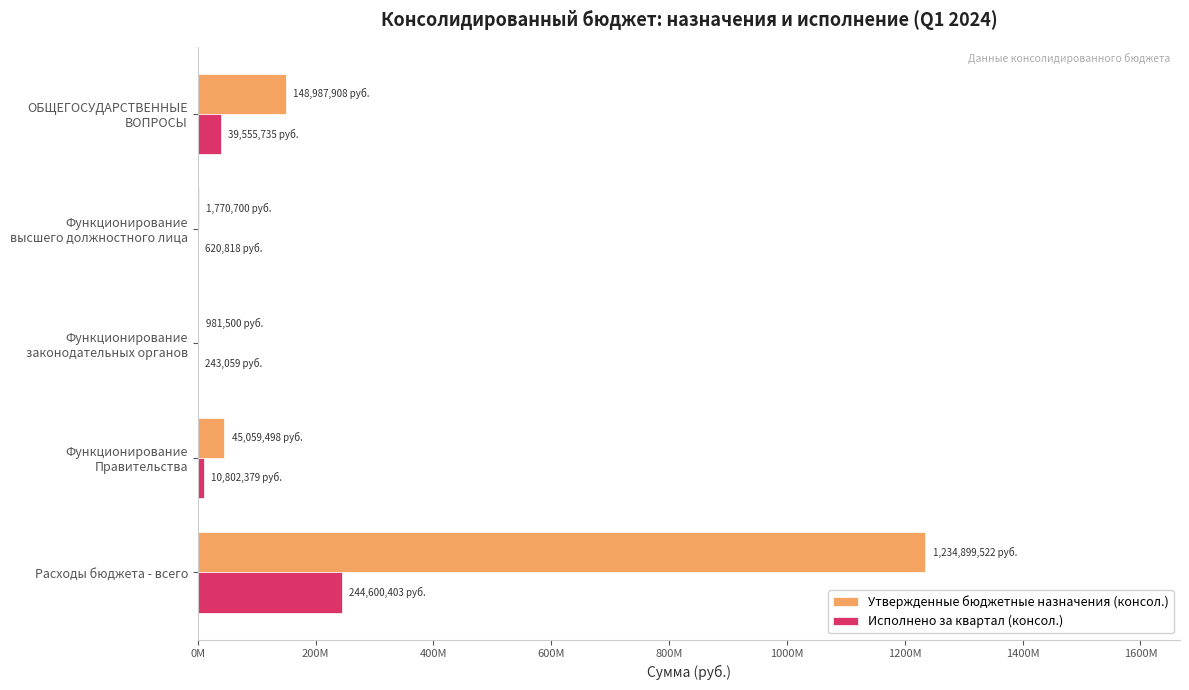

What is the difference between the maximum and second lowest values in the Исполнено за квартал (консол.) series?

243979584.8